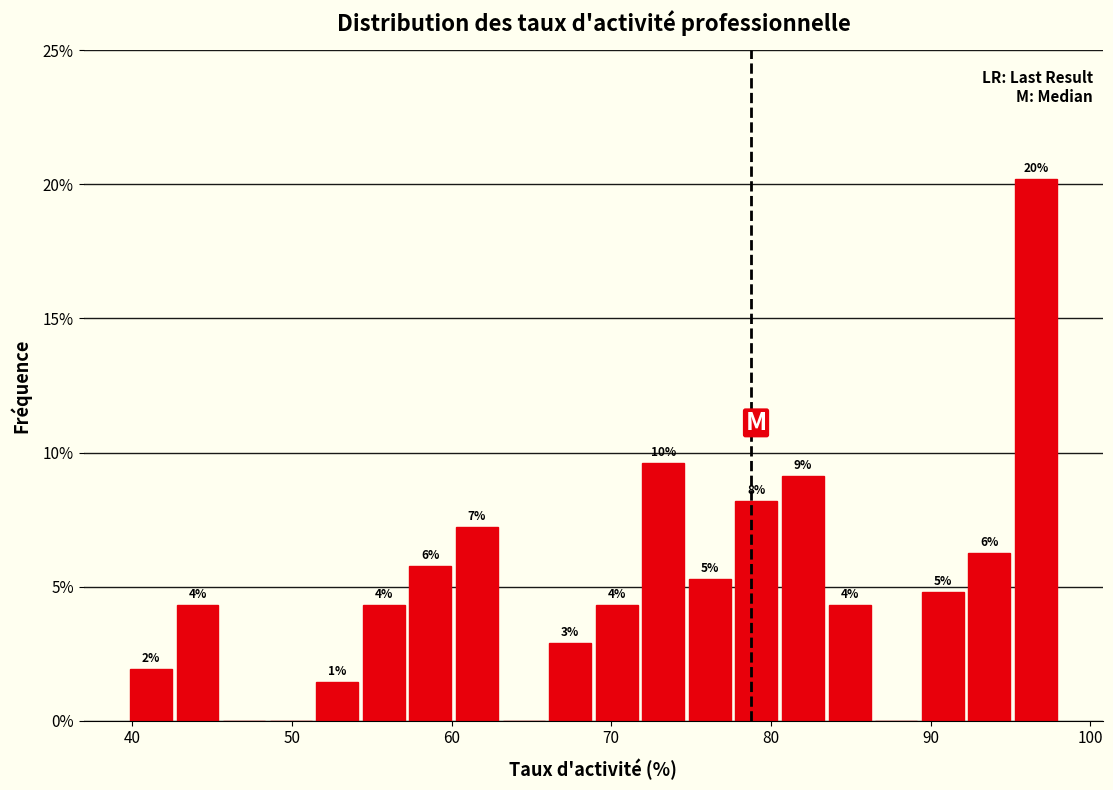

Around what value on the x-axis is the tallest bar? Give the approximate position of its centre, as read against the axis.

97